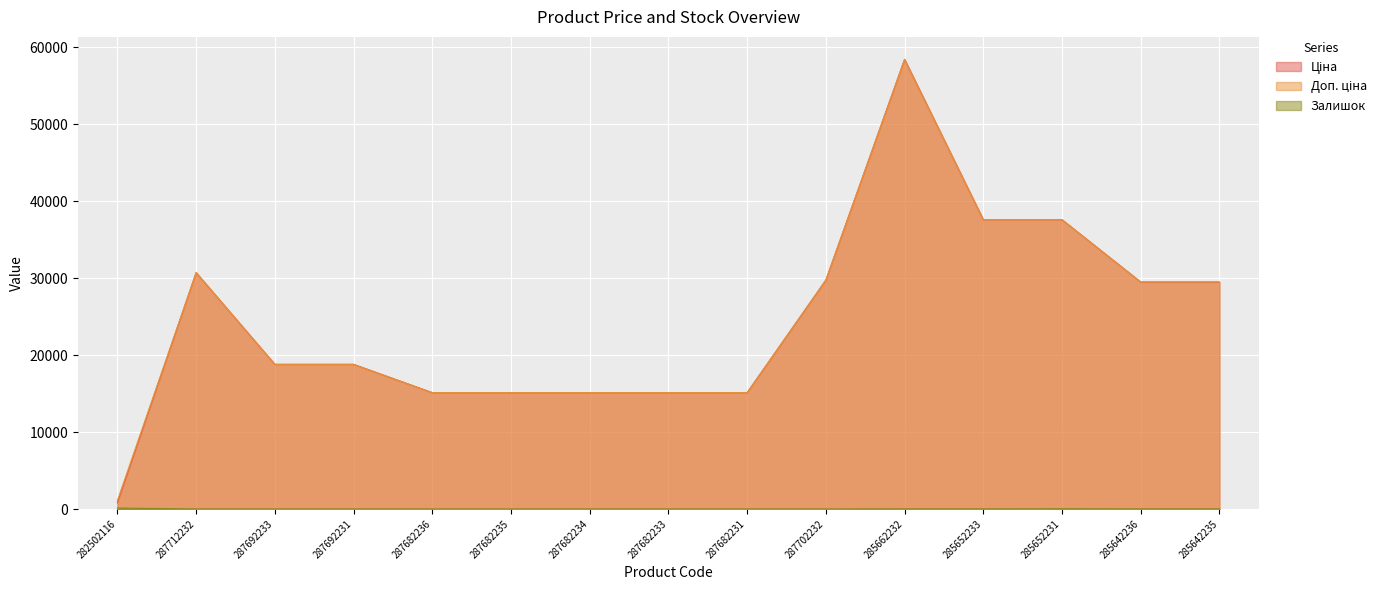

What is the approximate value of Ціна at 287682234?

15120.0